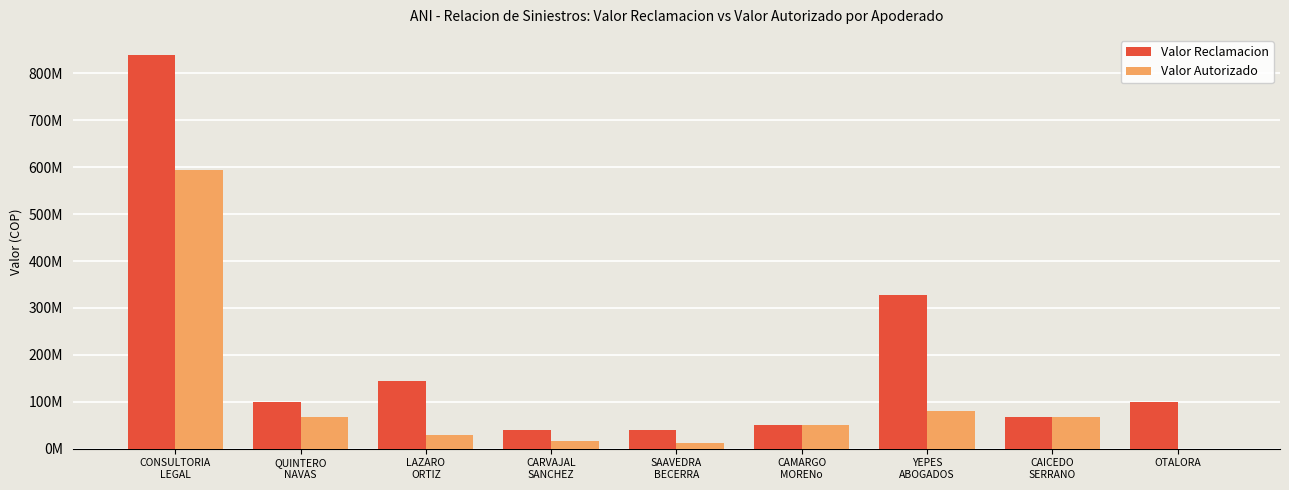

What is the difference between the second highest and second lowest values in the Valor Reclamacion series?

288000000